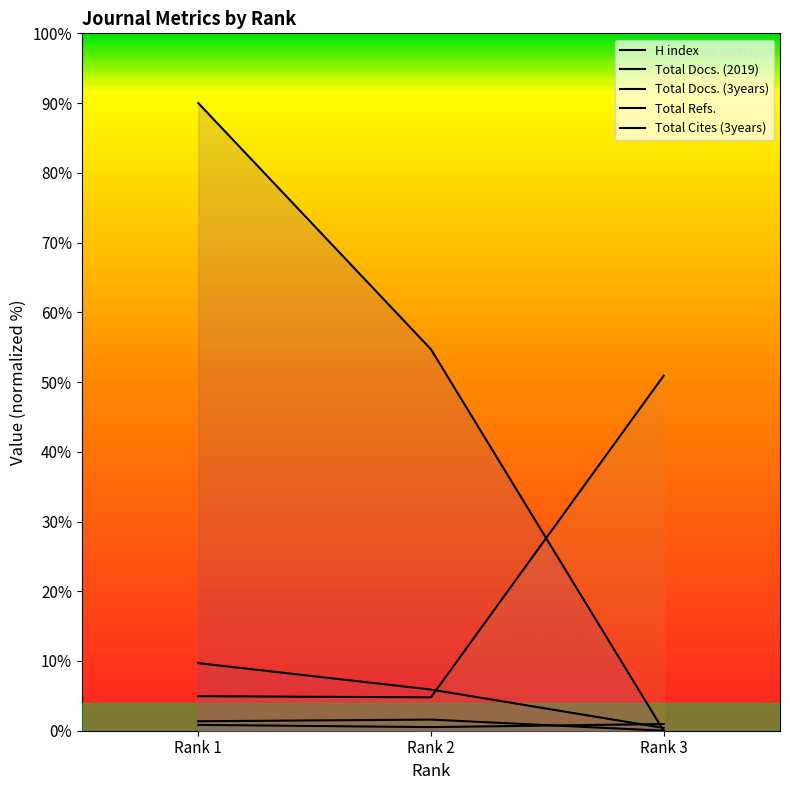

Between Rank 2 and Rank 3, which is larger?

Rank 2